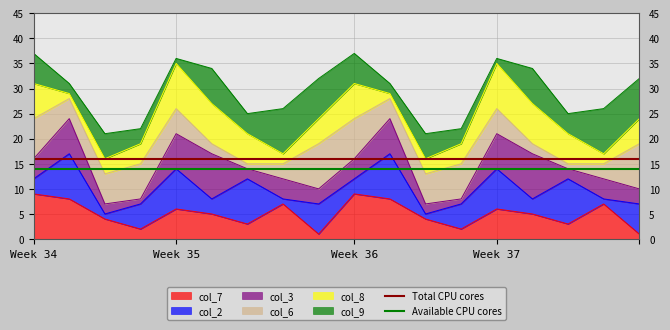

Does the chart display data point markers on the line(s)?

No